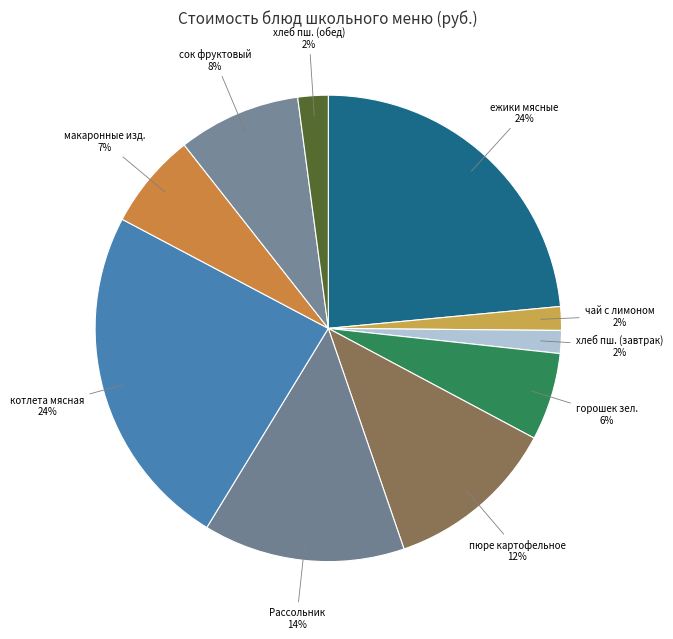

To the nearest percent, what percentage of the pie is пюре картофельное?

12%